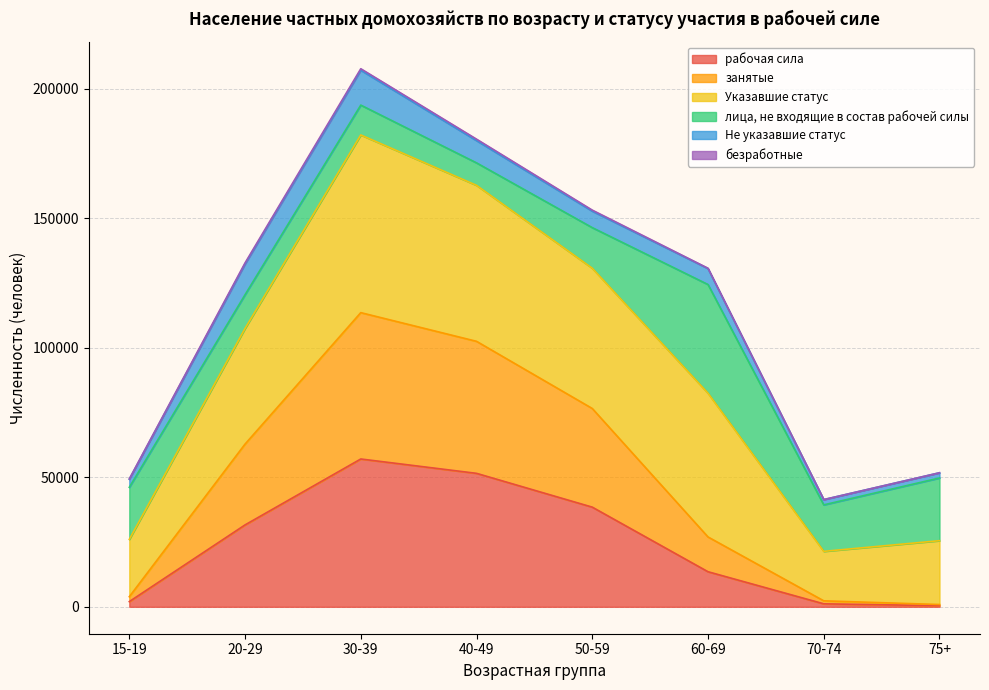

Which series has the largest total across all categories?

Указавшие статус